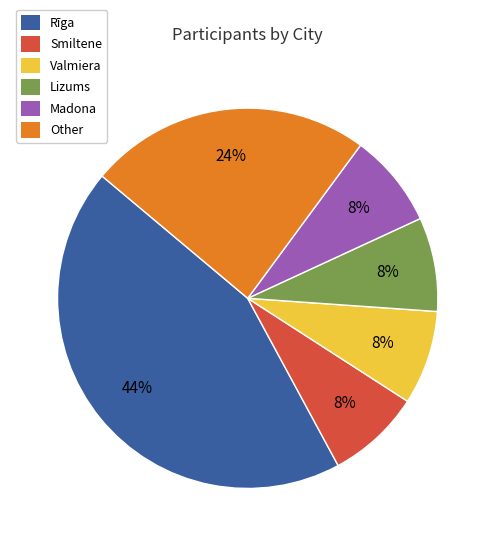

Is there any slice that represents more than half of the pie?

No